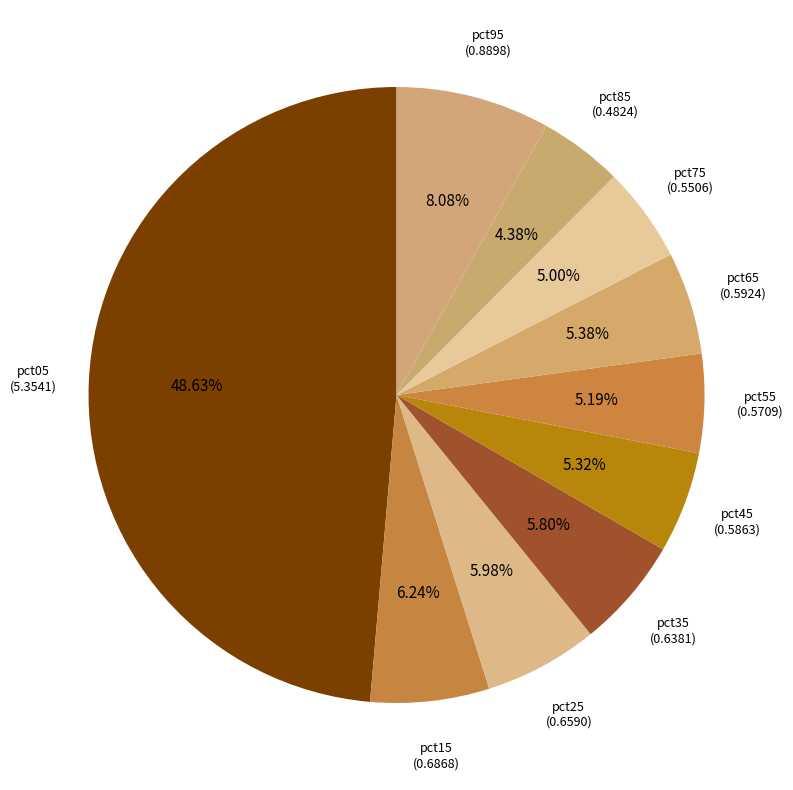

How much of the chart is everything except pct05?

51.4%